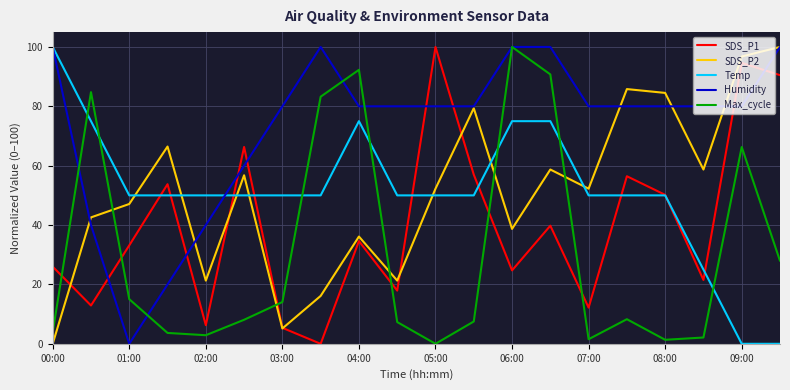

Which series has the largest total across all categories?

Humidity